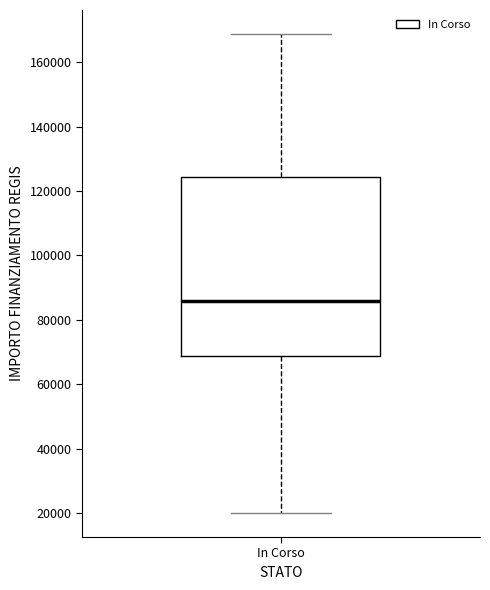

Read this box plot against the y-axis: the position of the median line, the range covered by the box, and the ends of both whiskers. The values are not printed on the chart, so give them approximately, as read against the axis.

median 86000, box 68000 to 124000, whiskers 20000 to 168000